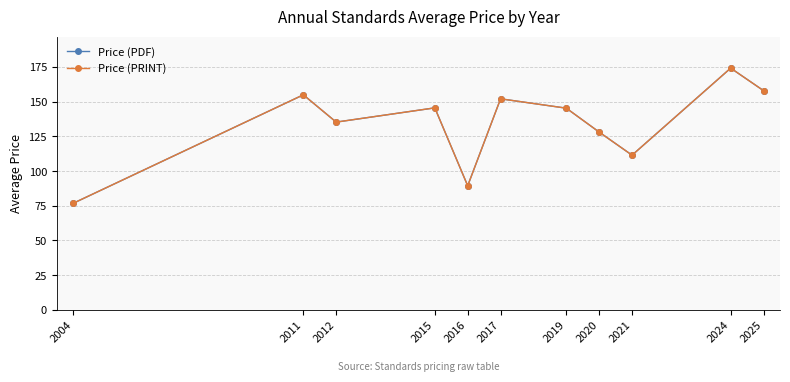

The Price (PDF) series shows 32.4 at 2011. True or false?

False